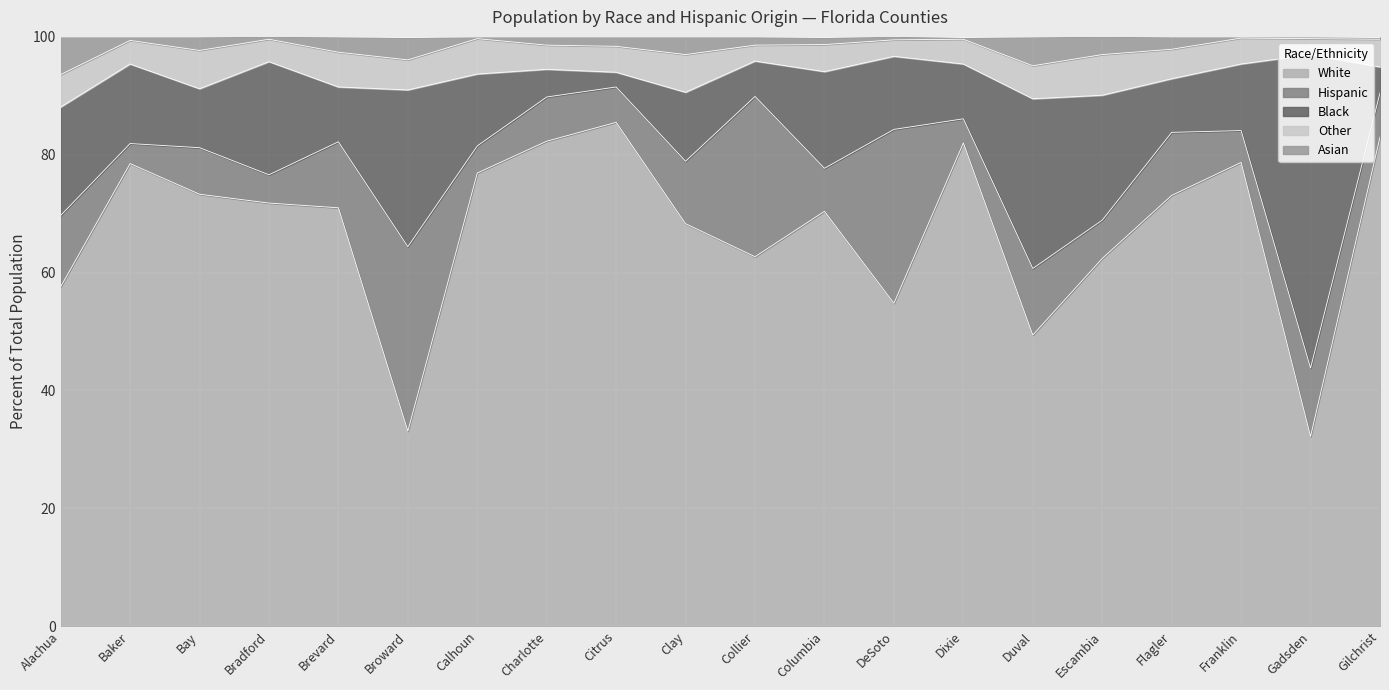

True or false: Hispanic has a value of 3.5 at Alachua.

False